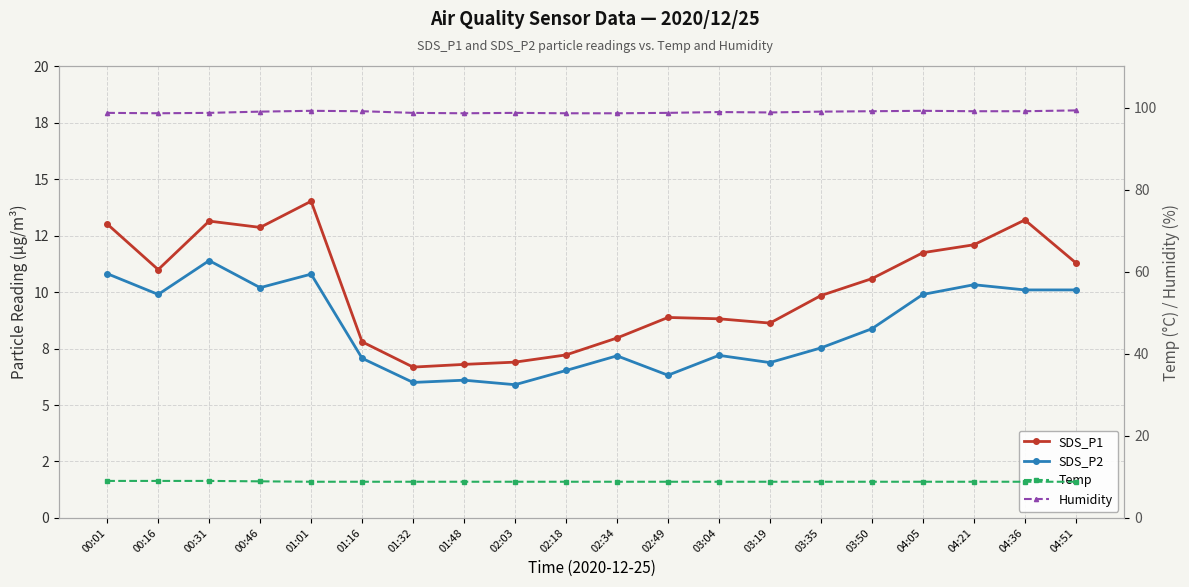

What is the average value of the Humidity series?

98.9